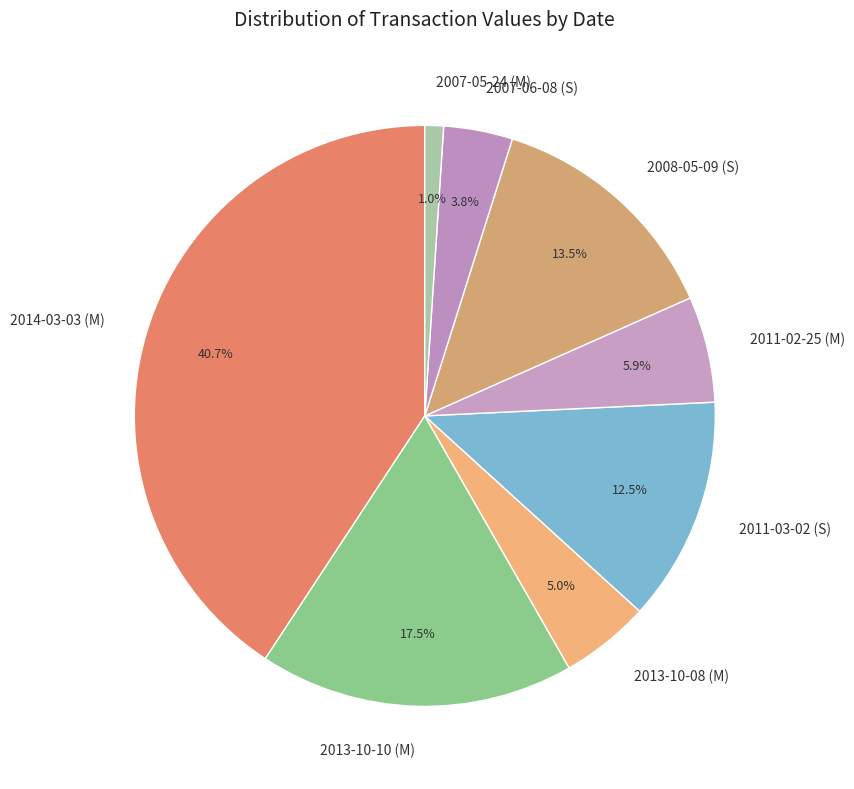

Which category has the biggest portion of the pie?

2014-03-03 (M)